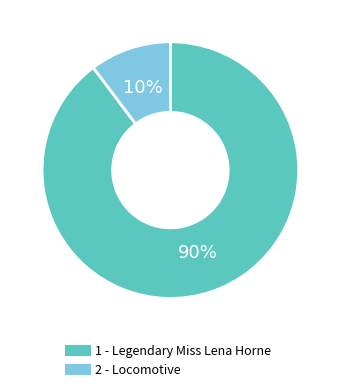

To the nearest percent, what is the average slice percentage?

50%